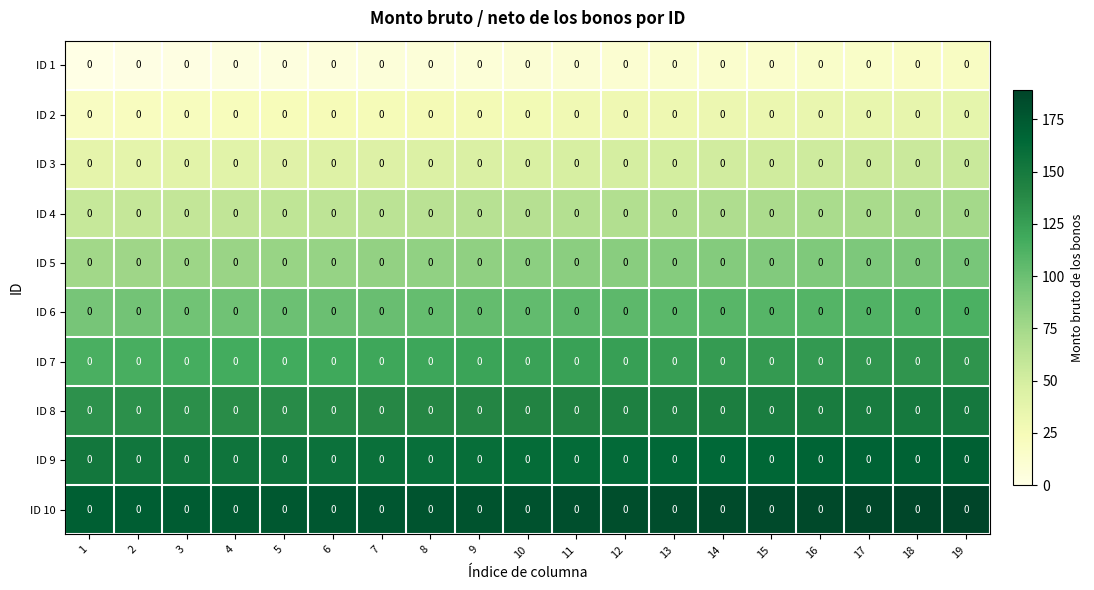

List the series in order of their peak value, highest first.

ID 10, ID 9, ID 8, ID 7, ID 6, ID 5, ID 4, ID 3, ID 2, ID 1